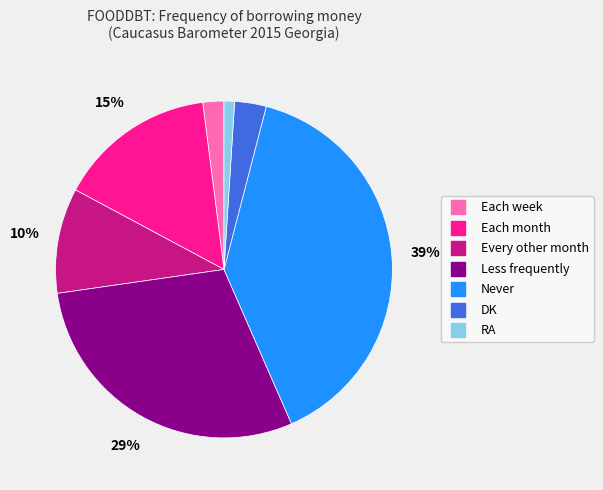

Rank the categories by value from highest to lowest.

Never, Less frequently, Each month, Every other month, DK, Each week, RA